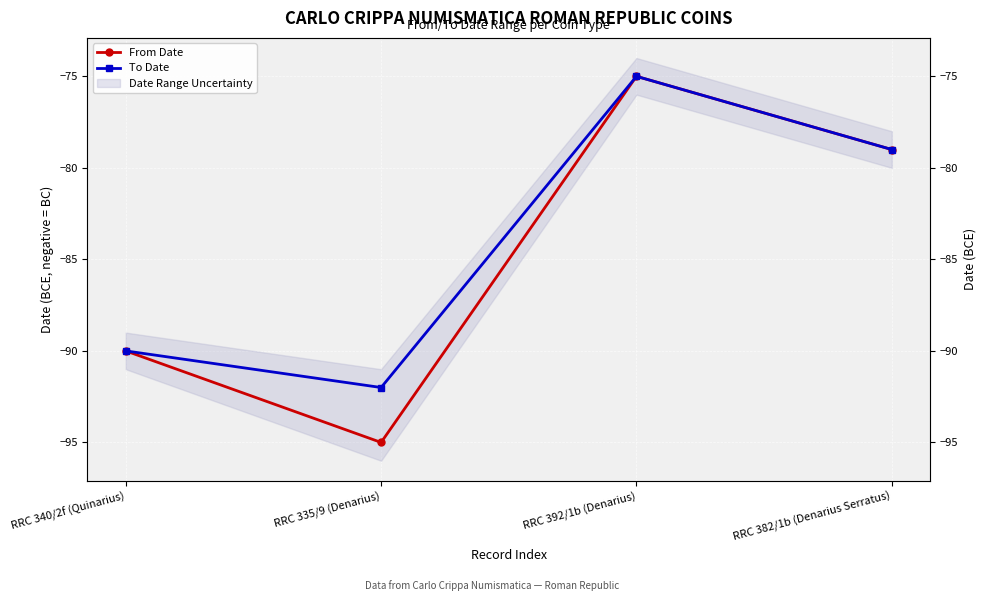

True or false: To Date and From Date cross at least once.

False